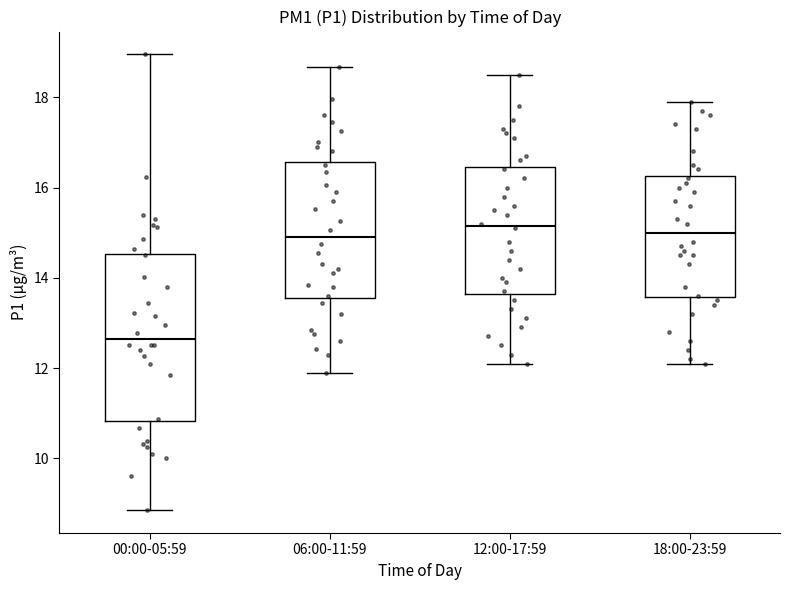

Comparing the boxes themselves (not the whiskers), which one is the tallest?

00:00-05:59